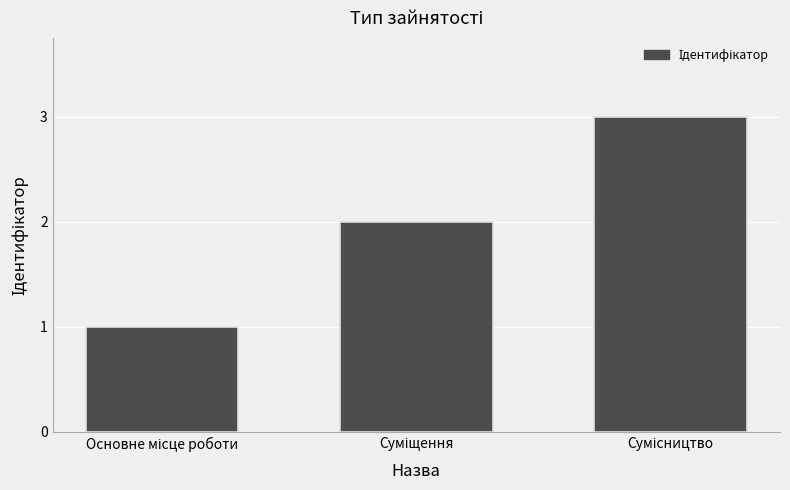

What is the difference between the maximum and minimum values?

2